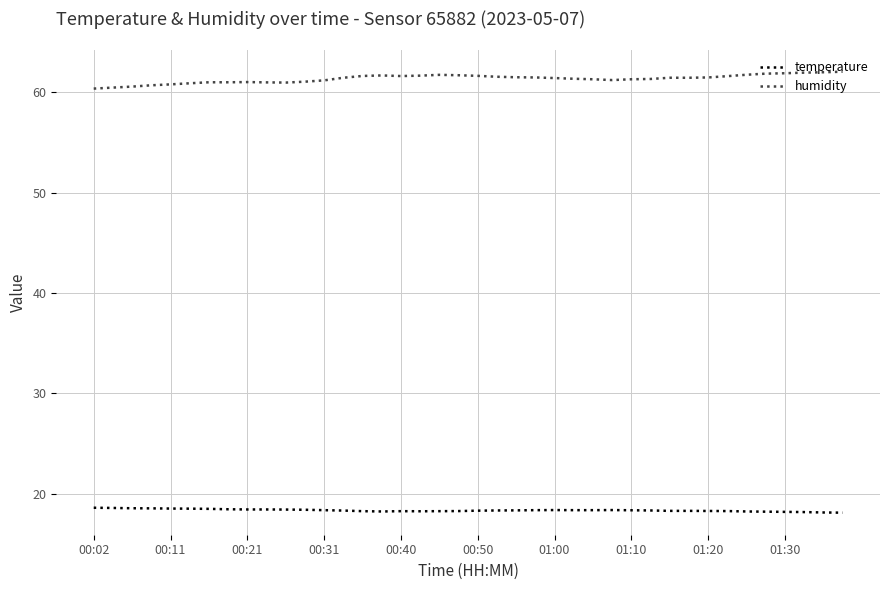

True or false: temperature and humidity intersect in this chart.

False